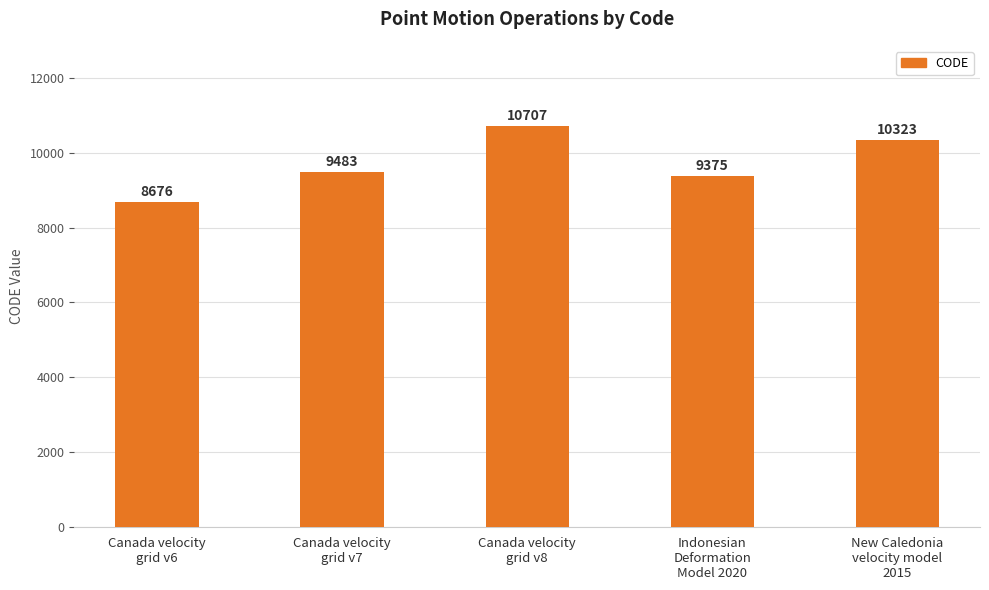

What is the difference between the maximum and second lowest values?

1332